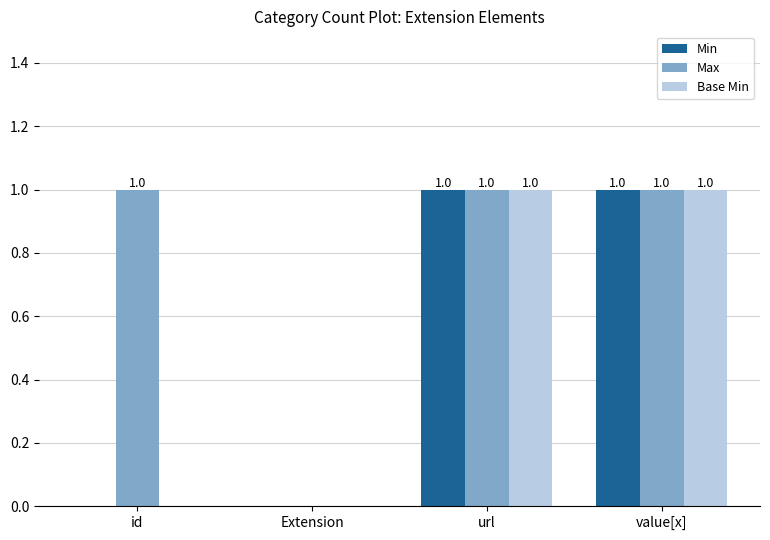

At which label is Max closest to 0?

Extension